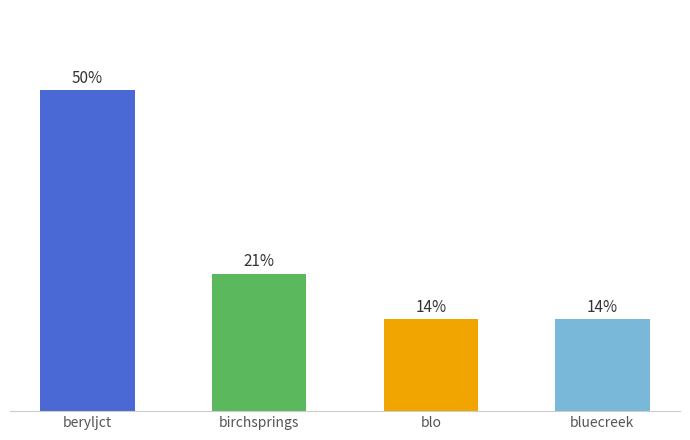

Between birchsprings and bluecreek, which is larger?

birchsprings